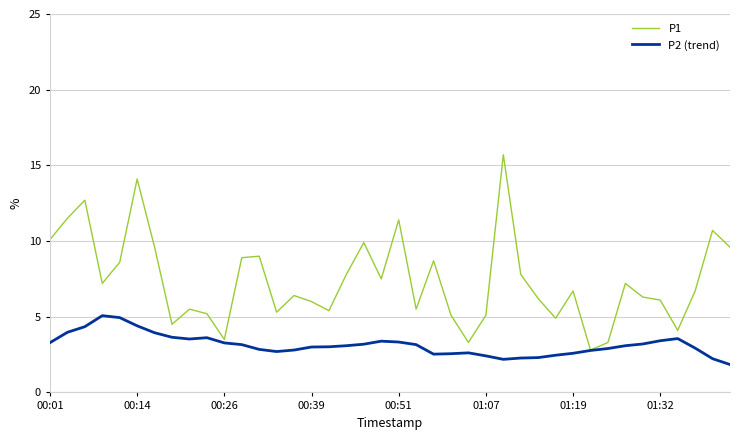

Rank the series by their maximum value, from highest to lowest.

P1, P2 (trend)